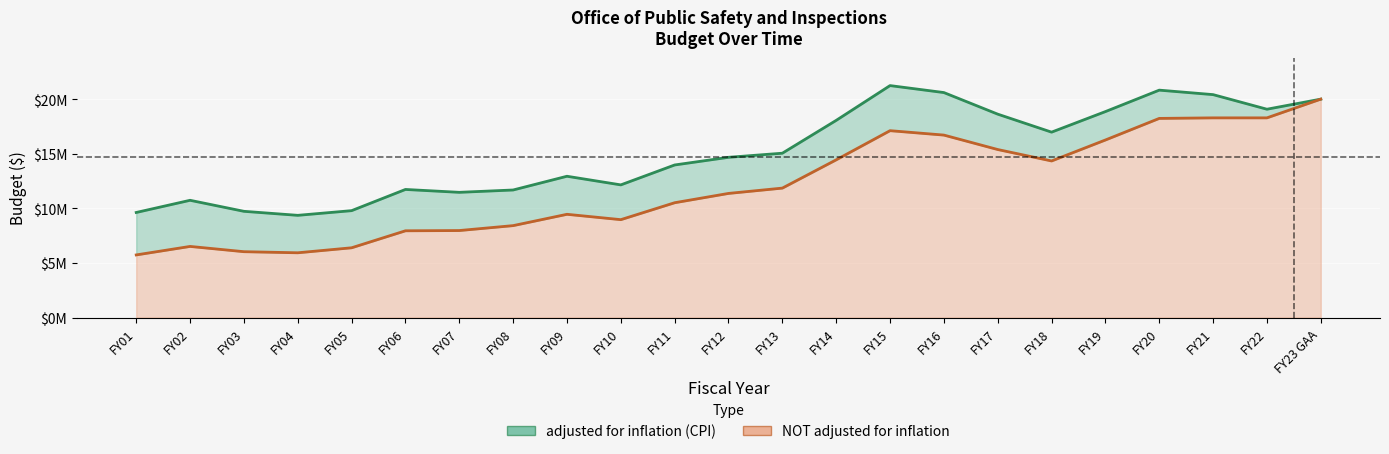

What is the label of the 9th point from the left?

FY09